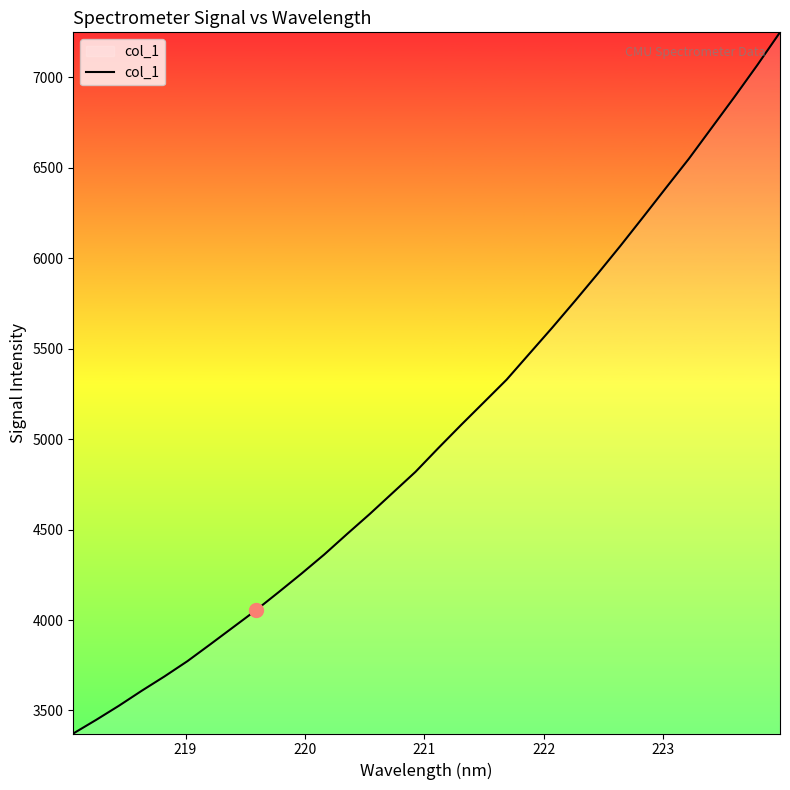

What is the smallest value displayed?

3372.8